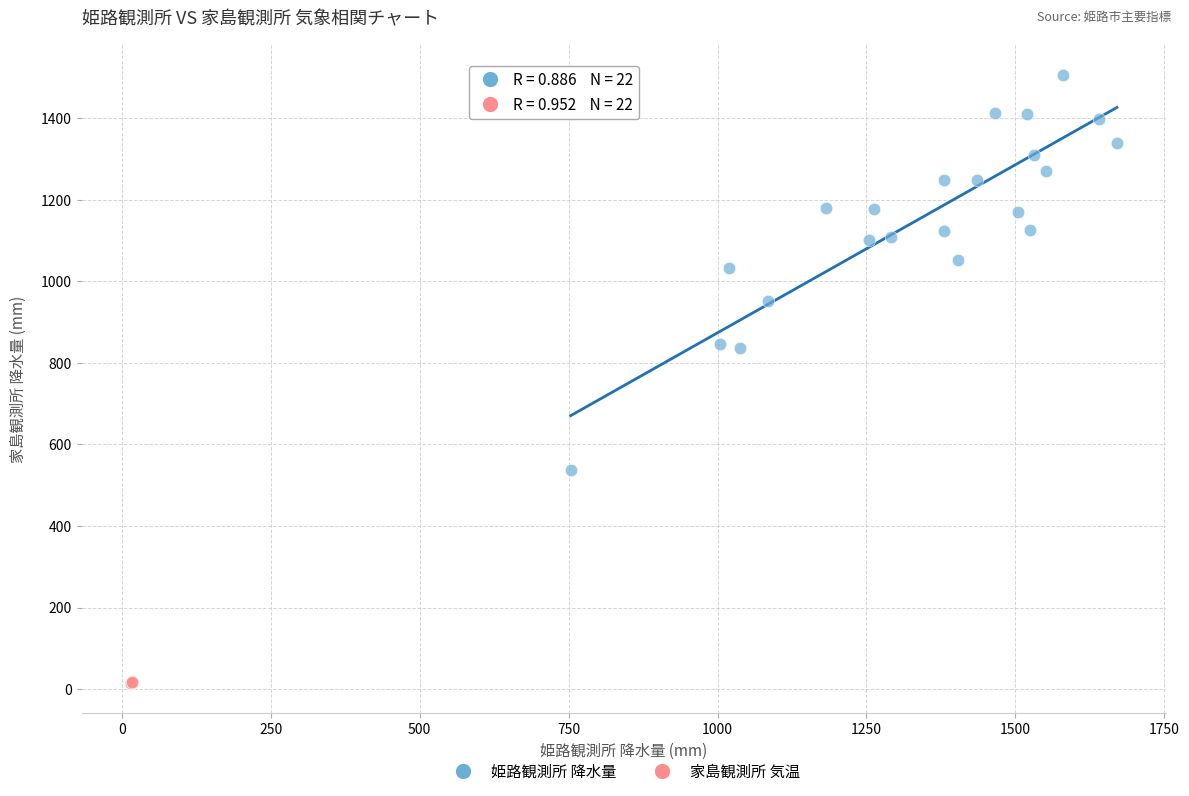

What are all the series names shown in the legend?

姫路観測所 降水量, 家島観測所 気温